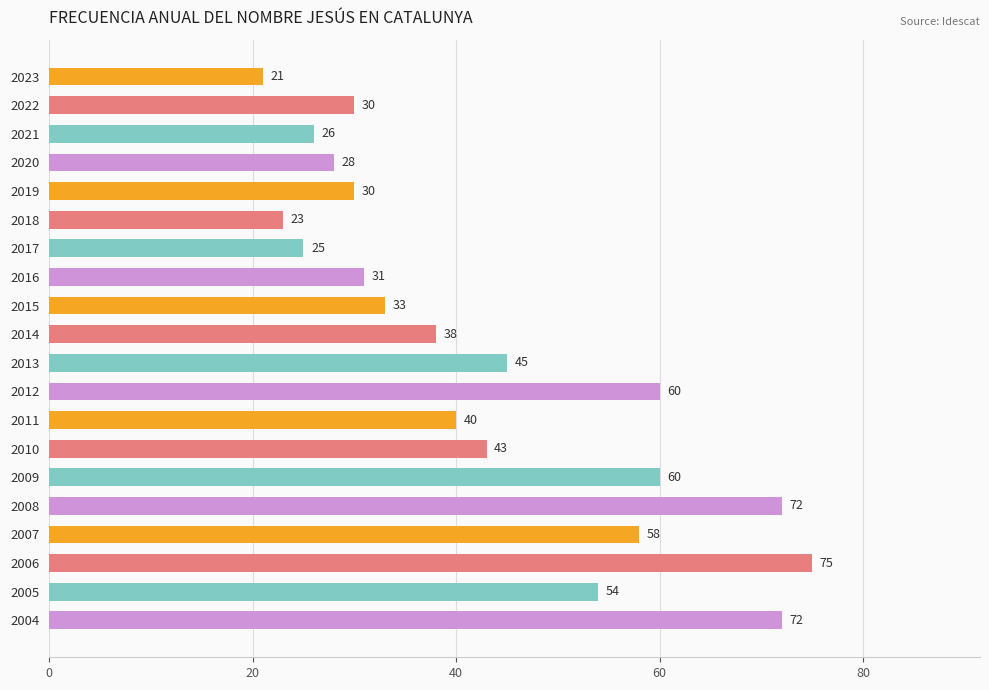

Reading top to bottom, extract all data points from this chart.

2023=21	2022=30	2021=26	2020=28	2019=30	2018=23	2017=25	2016=31	2015=33	2014=38	2013=45	2012=60	2011=40	2010=43	2009=60	2008=72	2007=58	2006=75	2005=54	2004=72